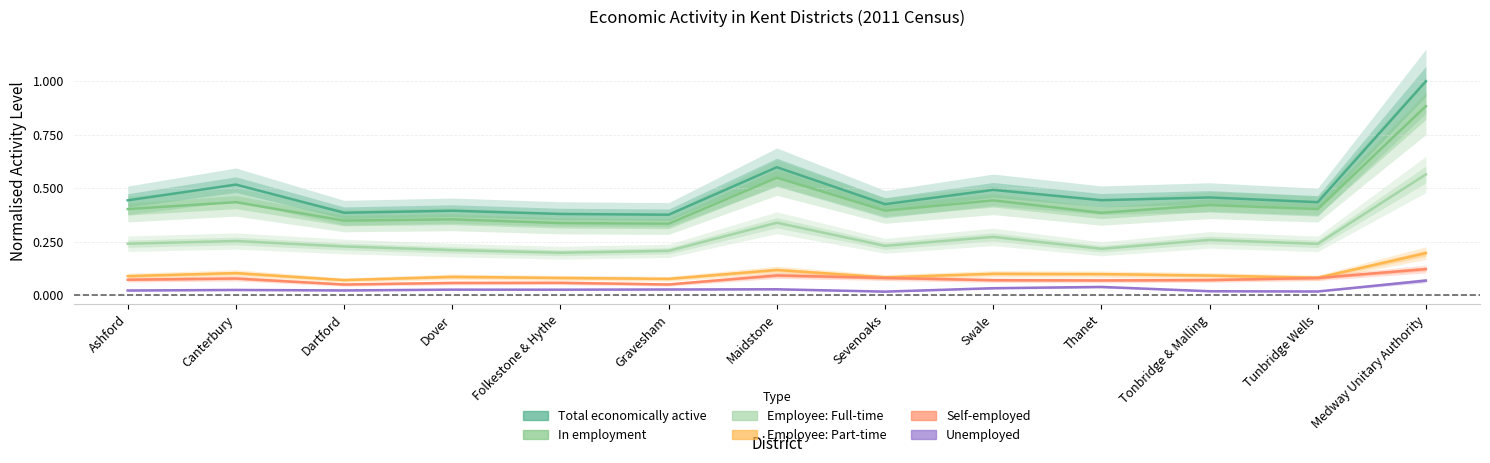

What is the average value of the Self-employed series?

0.1